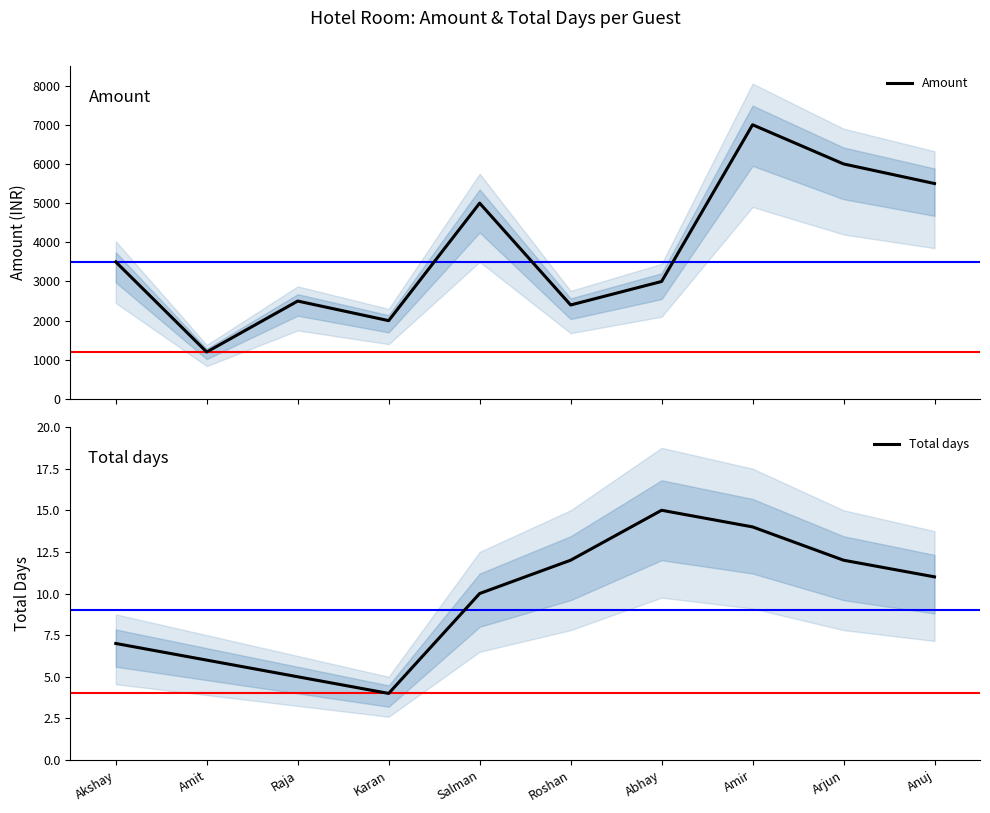

Which category has the highest value in the Total days series?

Abhay